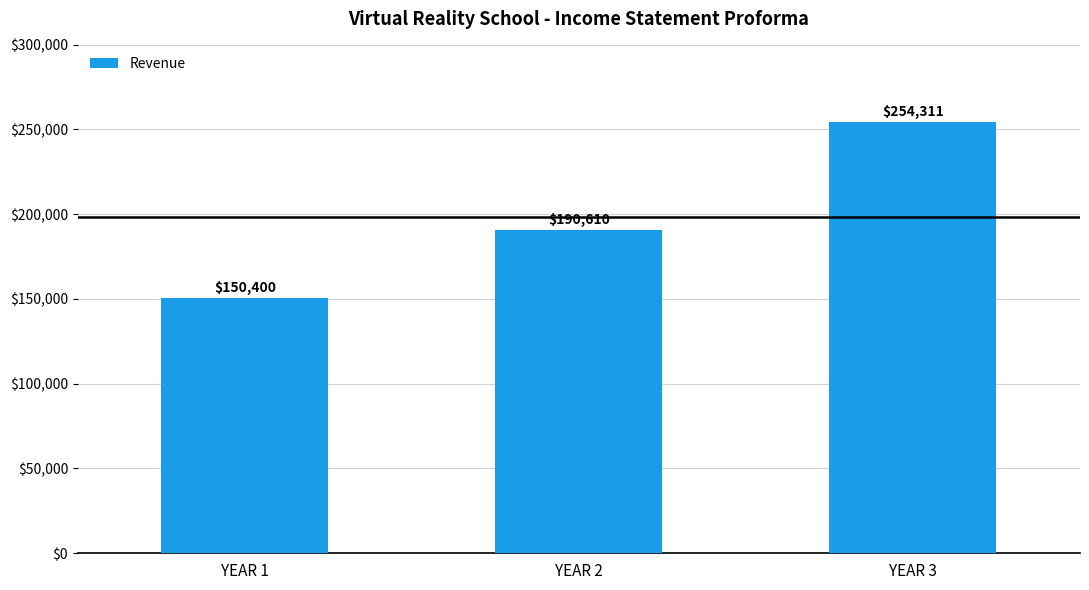

What is the sum of the values at YEAR 2 and YEAR 1?

341010